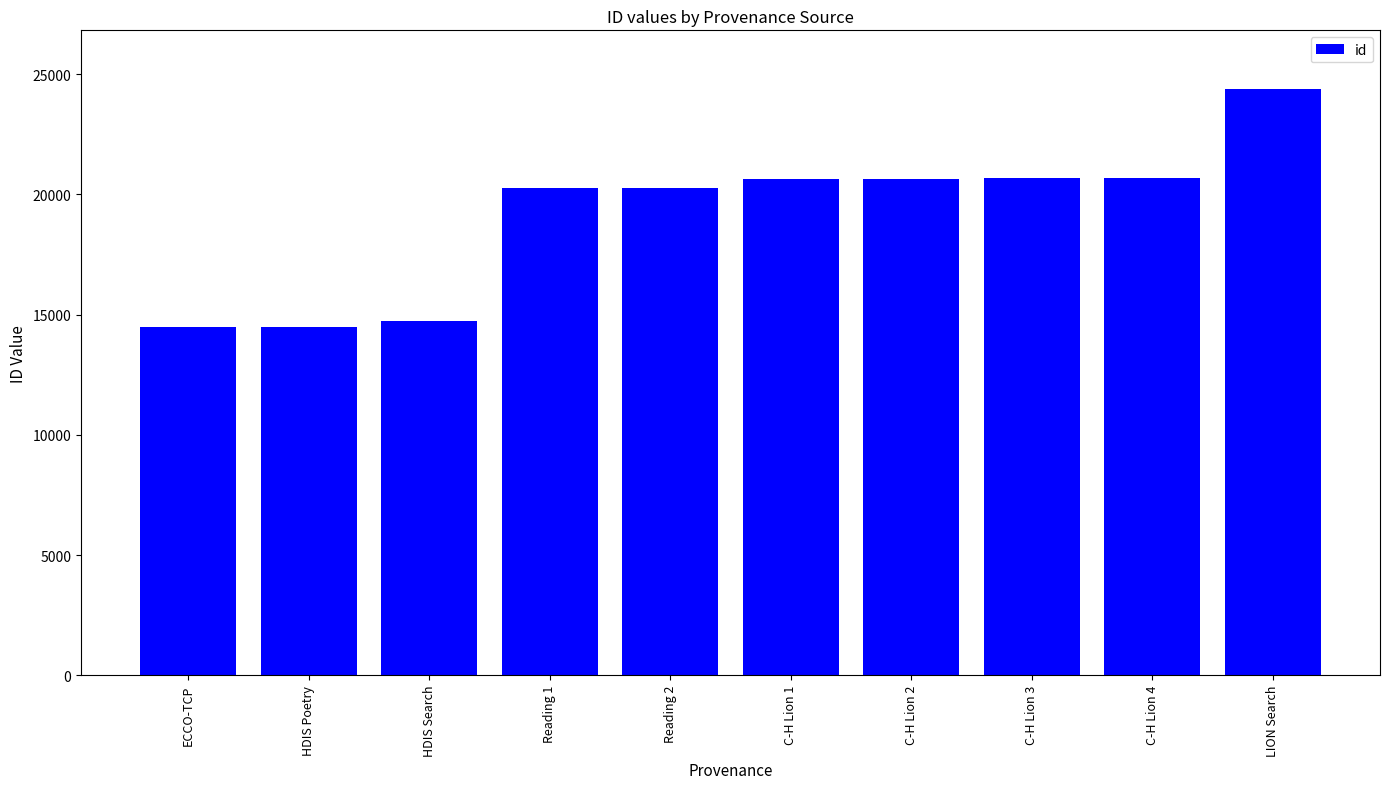

How many bars are there in total?

10